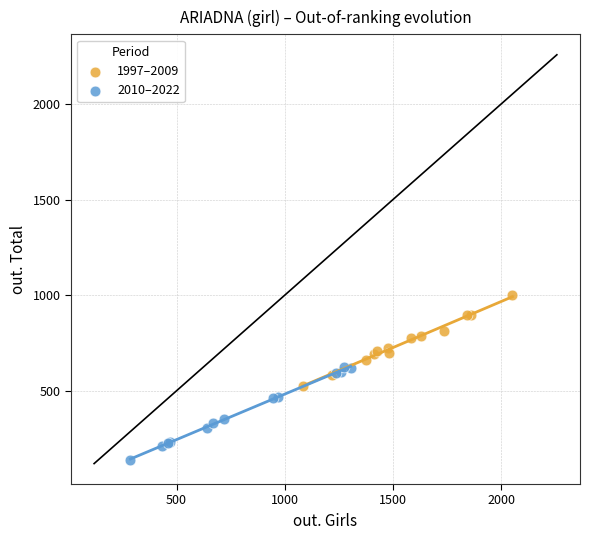

Which series reaches the maximum Y coordinate?

1997–2009